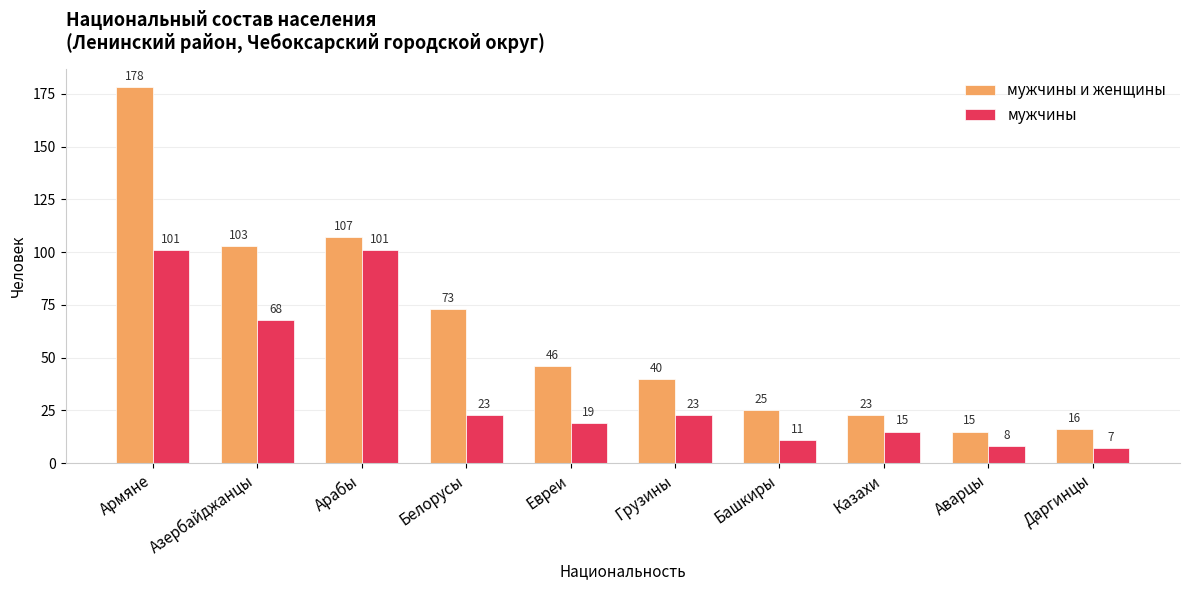

Does the chart contain stacked bars?

No